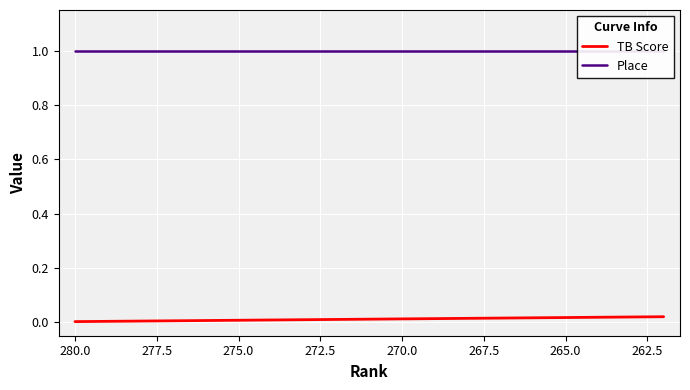

What is the spread (max minus min) of values at 270.0?

1.0